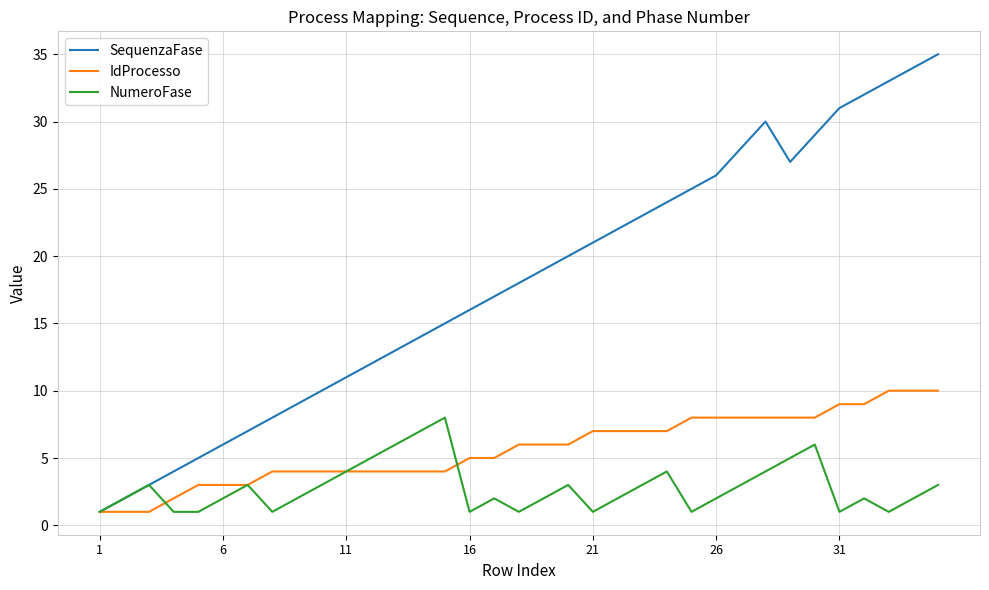

Rank the series by their maximum value, from highest to lowest.

SequenzaFase, IdProcesso, NumeroFase